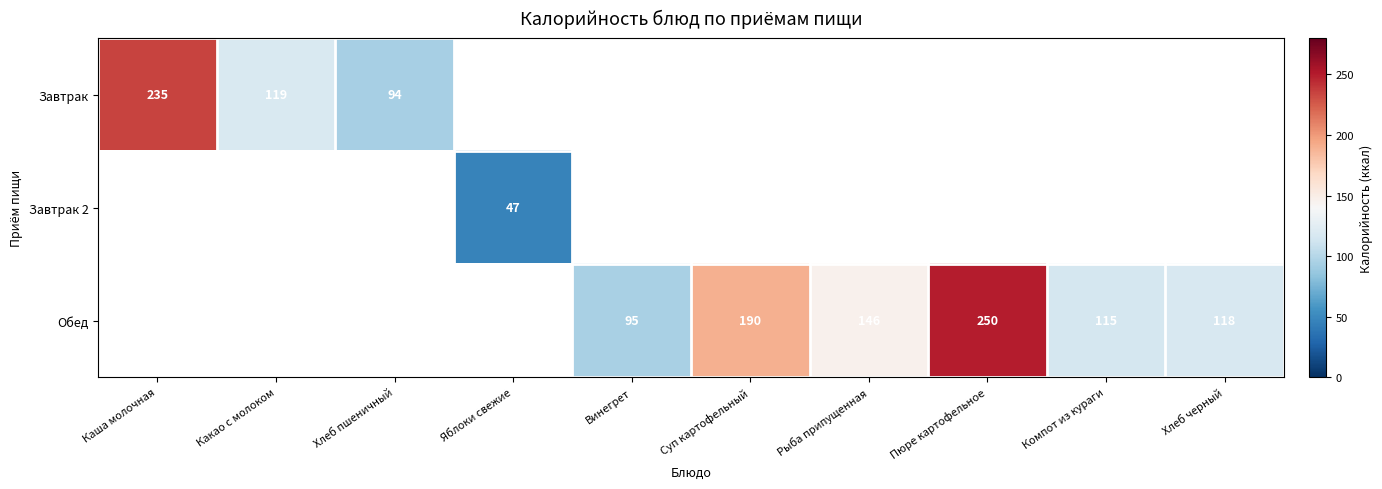

At how many categories does at least one series exceed 196?

2